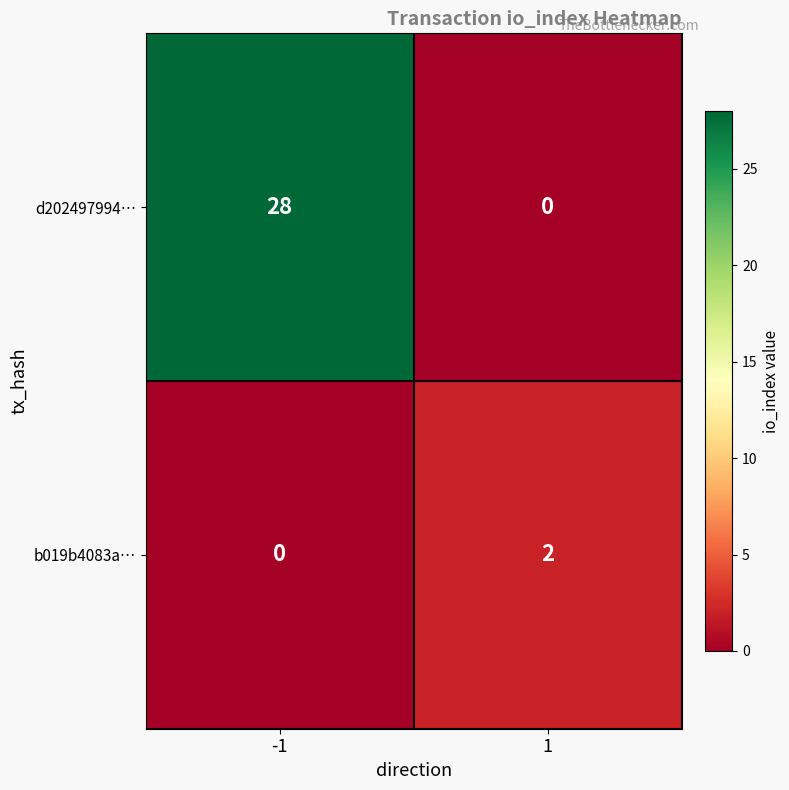

What is the difference between the d202497994… values at 1 and -1?

28